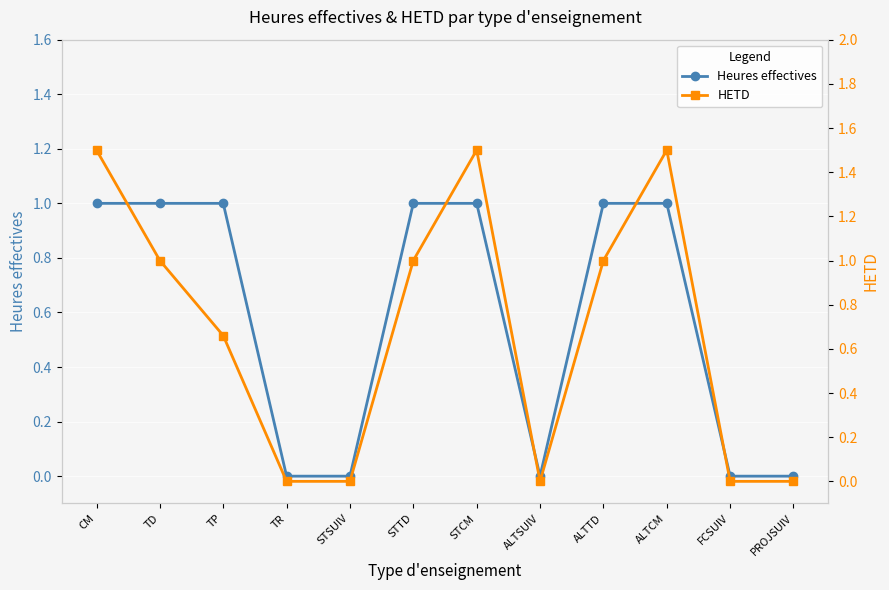

What is the label of the 4th point from the left?

TR